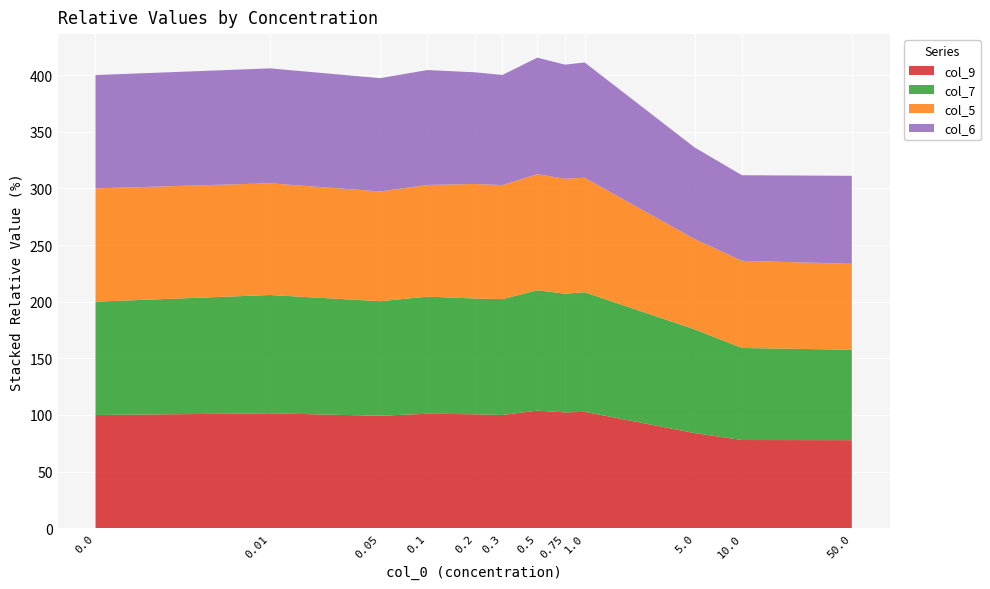

What is the maximum value for col_9?

103.8